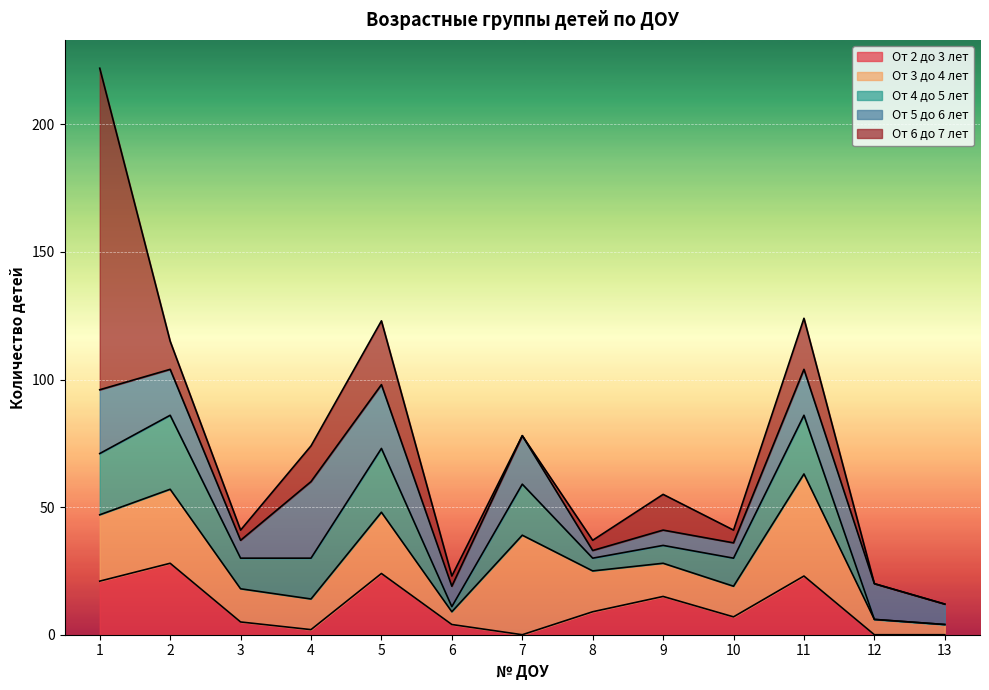

What is the difference between the highest and lowest values at 1?

105